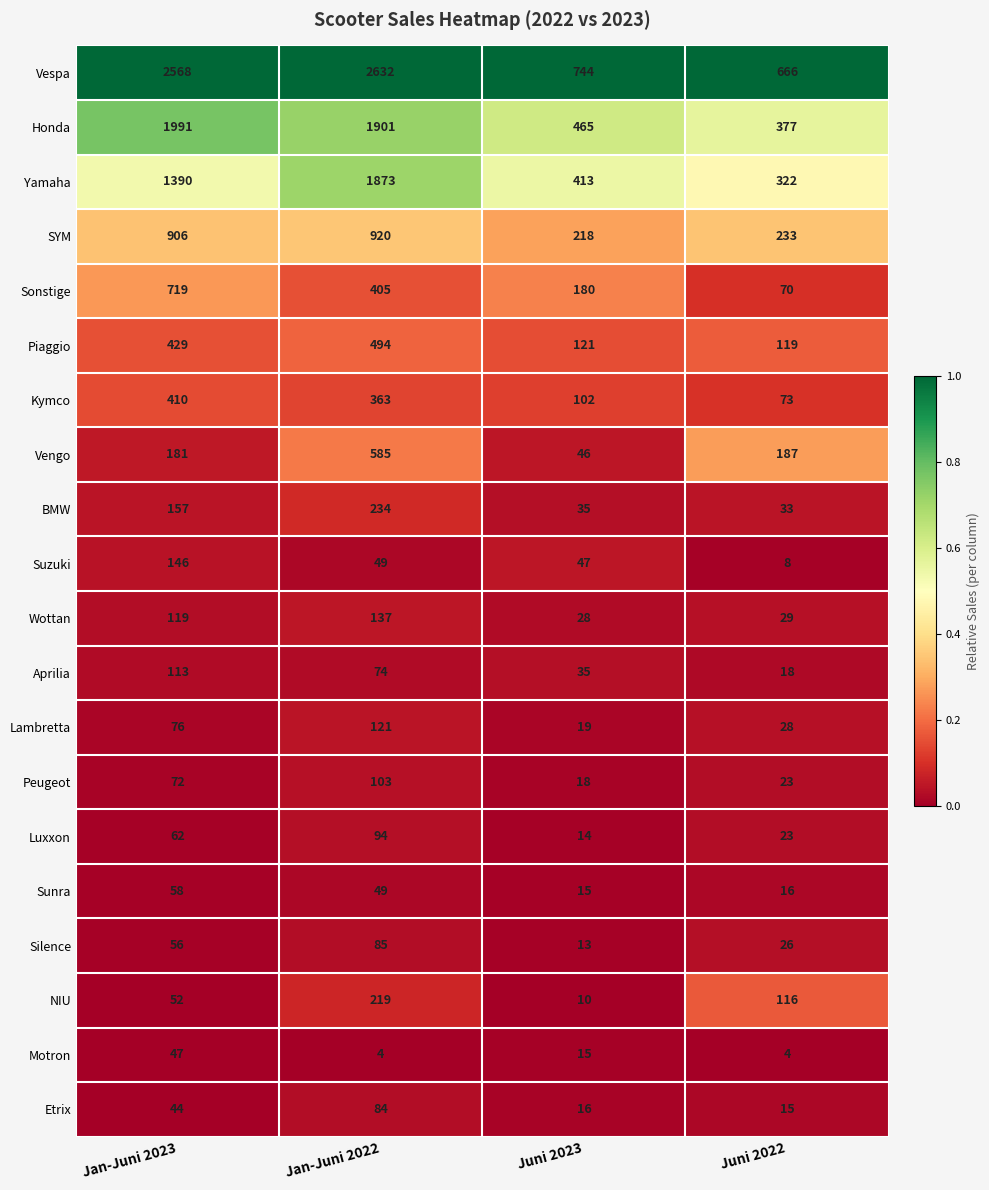

What is the spread (max minus min) of values at Jan-Juni 2022?

2628